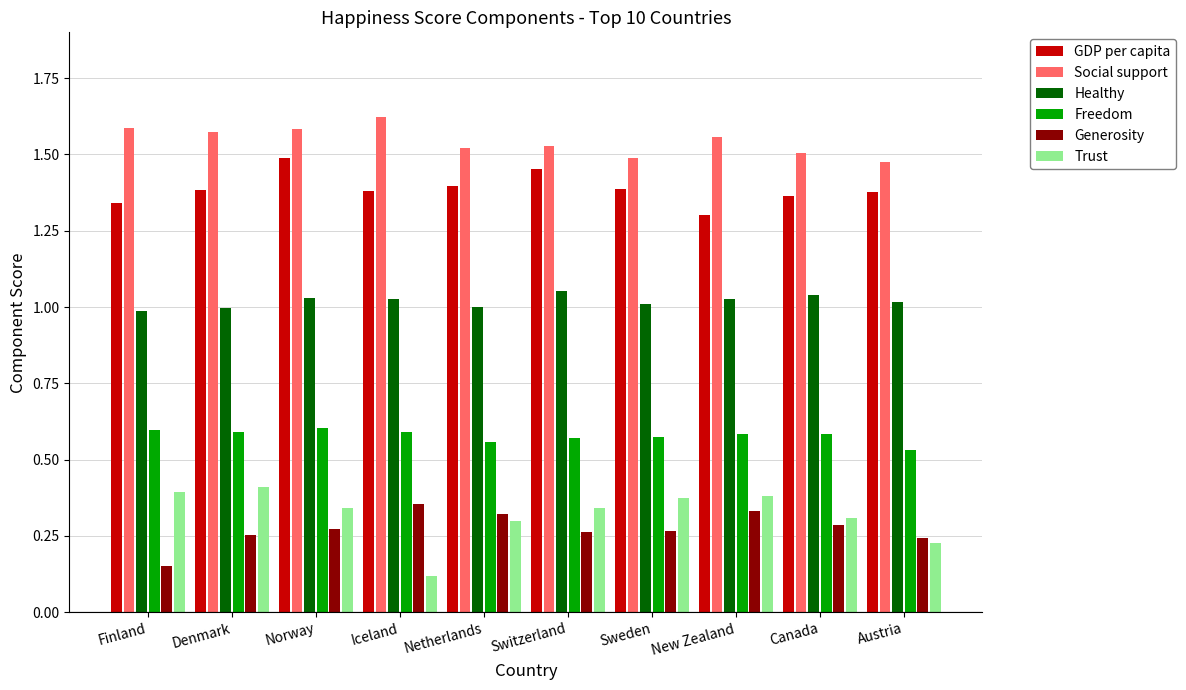

What is the sum of the GDP per capita values at Switzerland and Iceland?

2.8